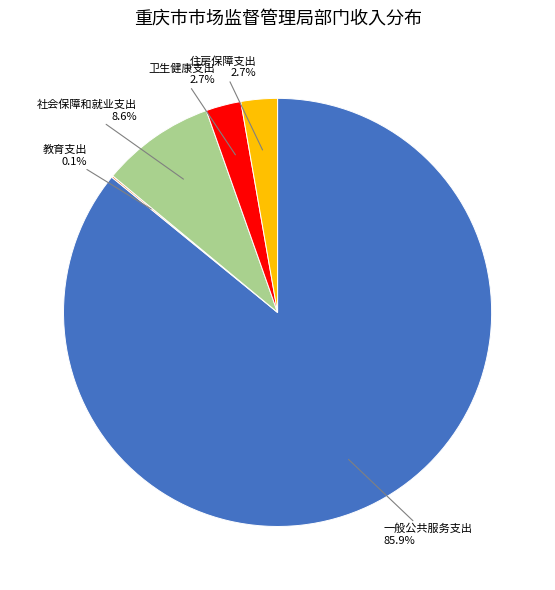

Is there a majority slice in this chart?

Yes